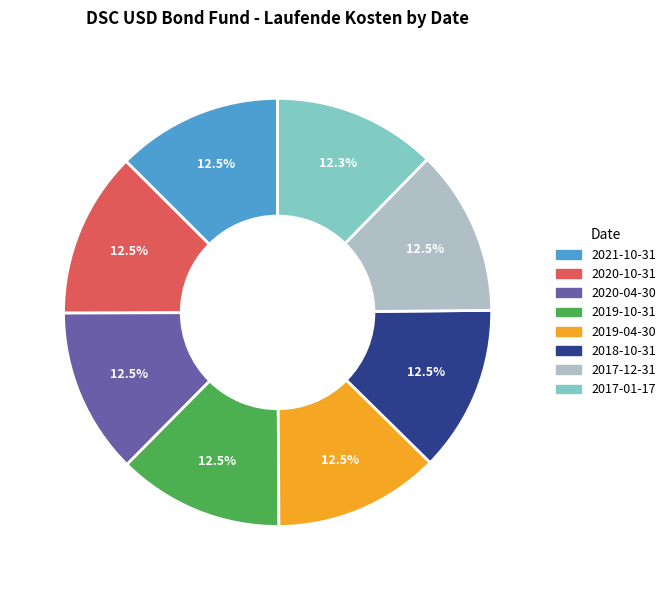

What portion of the pie excludes 2020-04-30?

87.5%